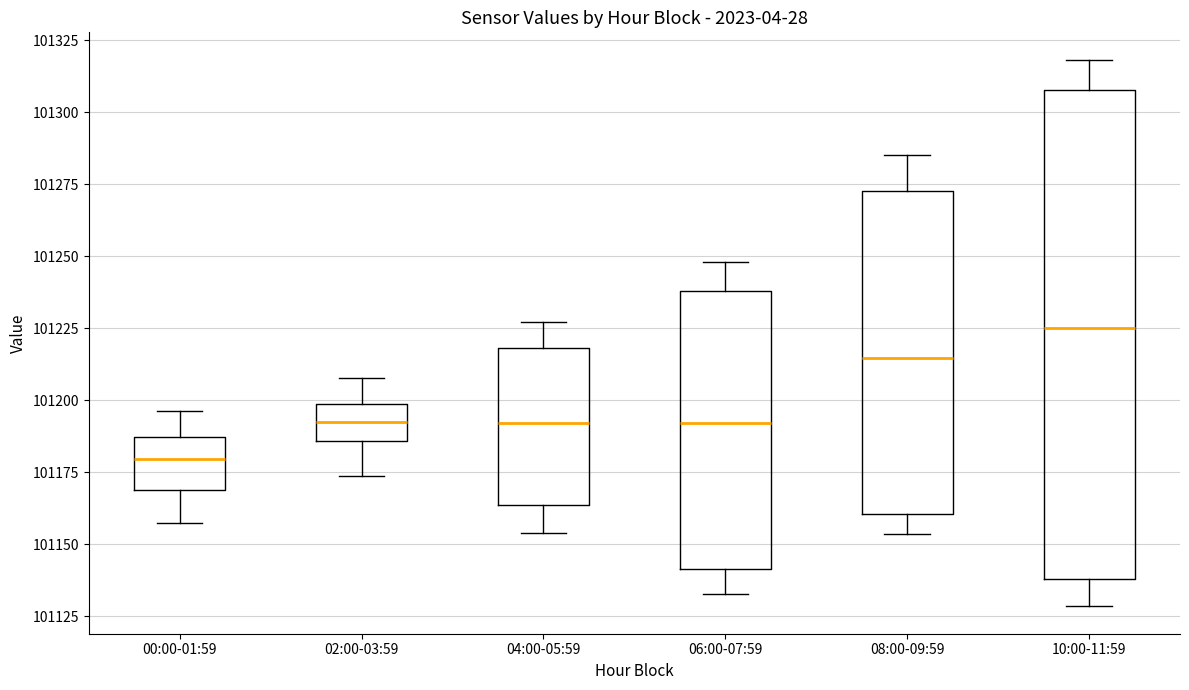

Where is the upper edge of the box for 06:00-07:59 on the y-axis? The values are not printed on the chart, so give them approximately, as read against the axis.

101240